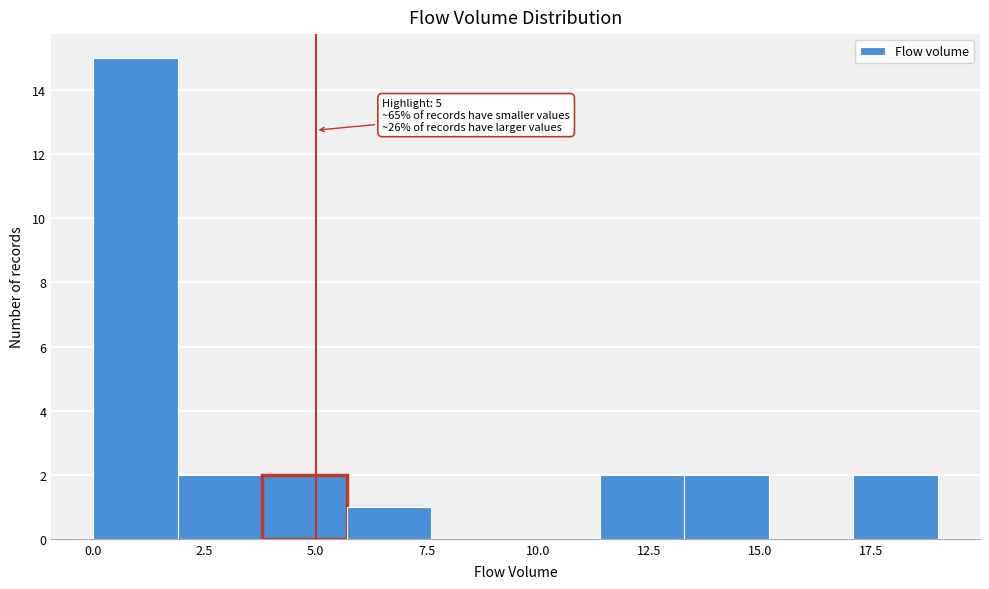

Read against the x-axis, roughly where is the centre of the tallest bar?

1.0